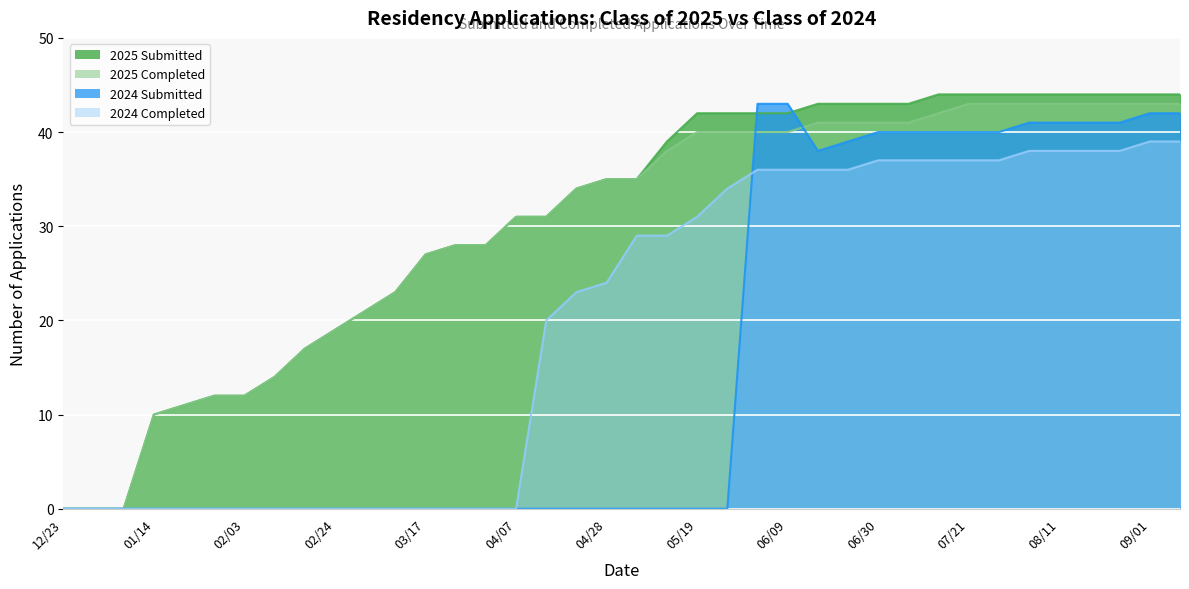

Read the Class of 2025 Completed value at 03/03, to the nearest 10.

20